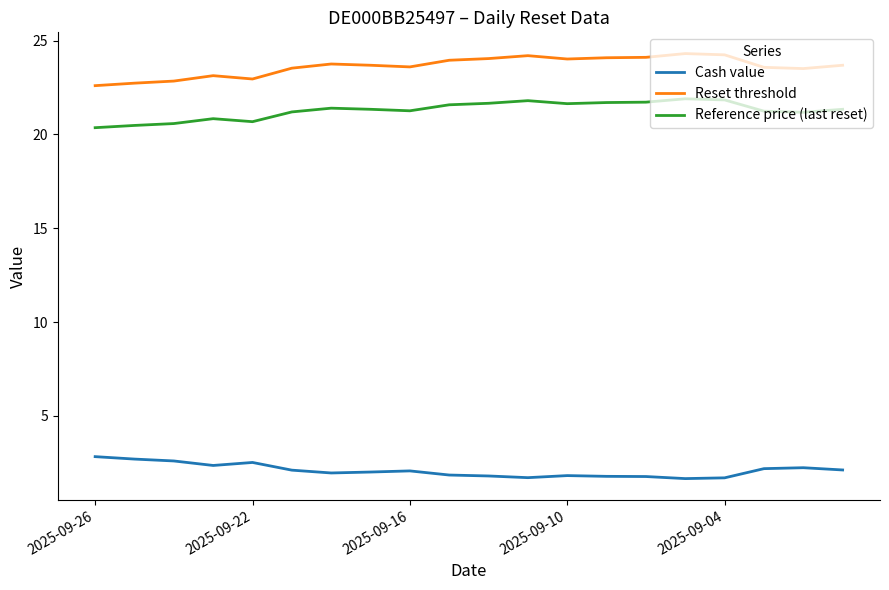

Is this an area chart (filled region under the line)?

No